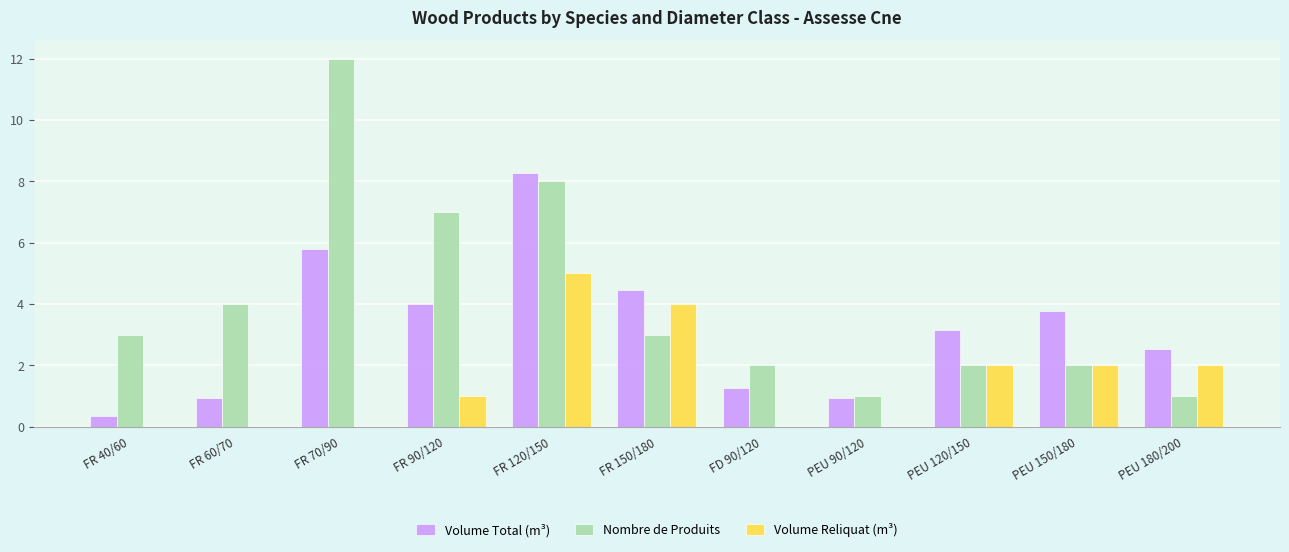

What is the sum of all Nombre de Produits values?

45.0